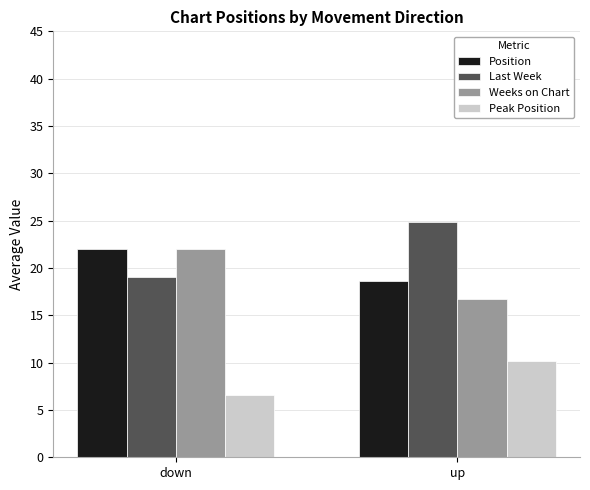

True or false: Last Week has a value of 19.0 at down.

True